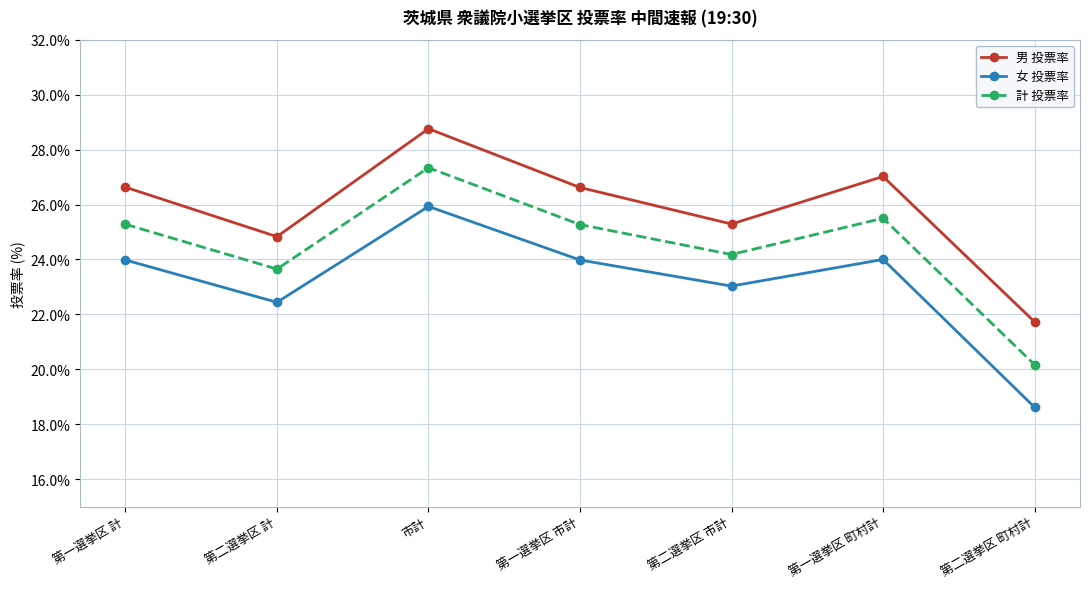

Does the chart have visible grid lines?

Yes